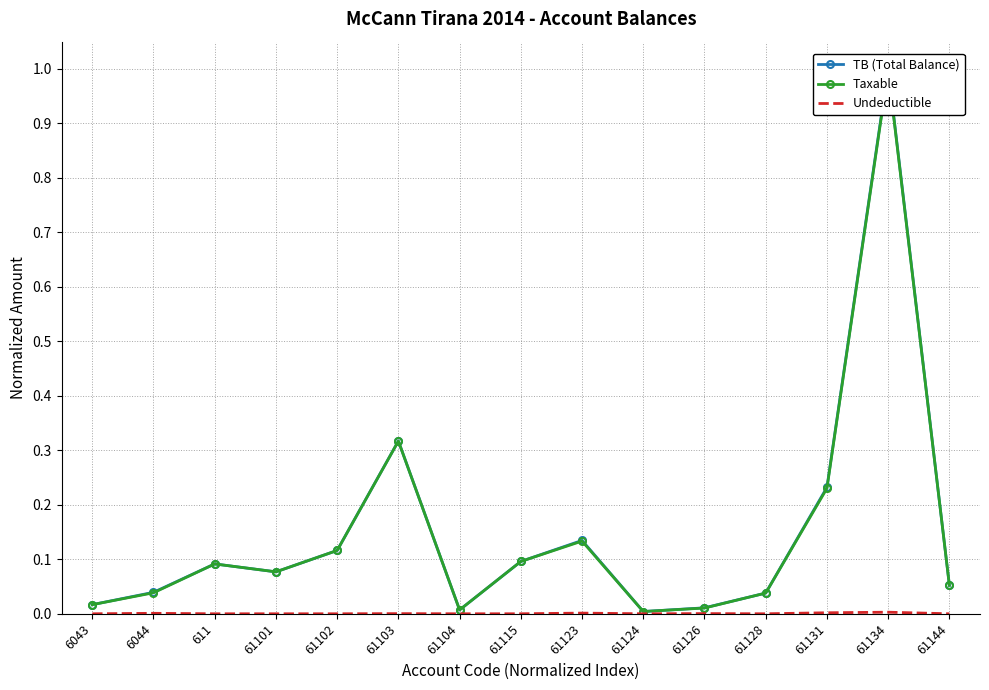

What position from the left is 61103?

6